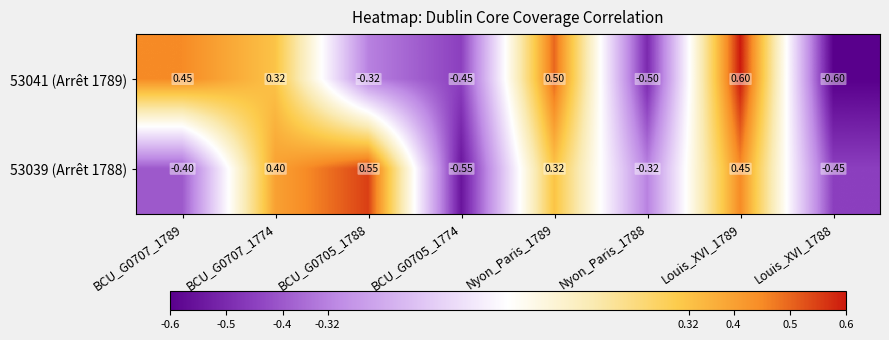

Is the value of 53039 (Arrêt 1788) at BCU_G0705_1774 greater than the value of 53041 (Arrêt 1789) at BCU_G0705_1774?

No